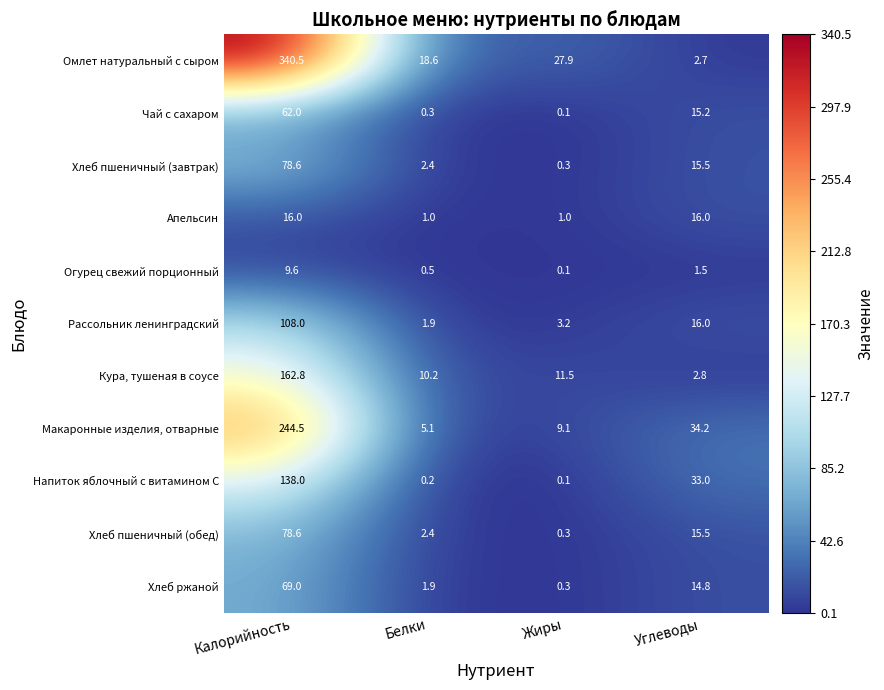

Is the value of Огурец свежий порционный at Углеводы greater than the value of Омлет натуральный с сыром at Жиры?

No